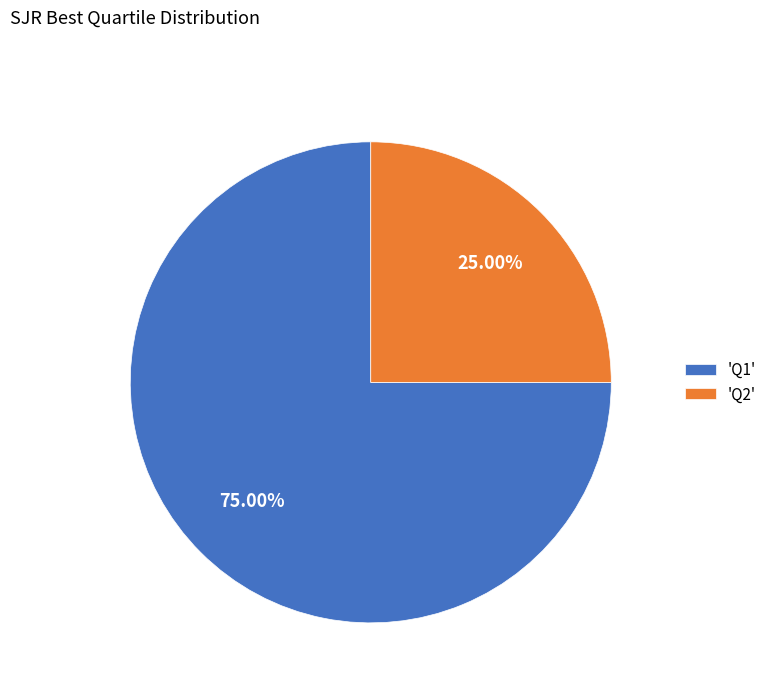

Does any single category account for the majority?

Yes